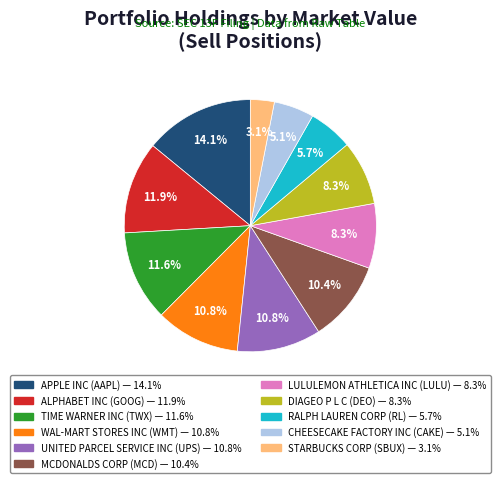

Does any single category account for the majority?

No